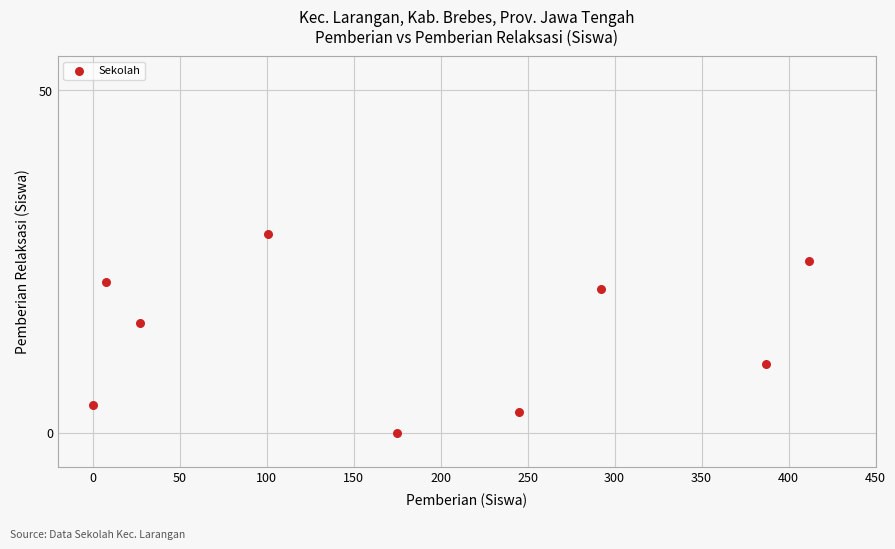

What is the average X value?

183